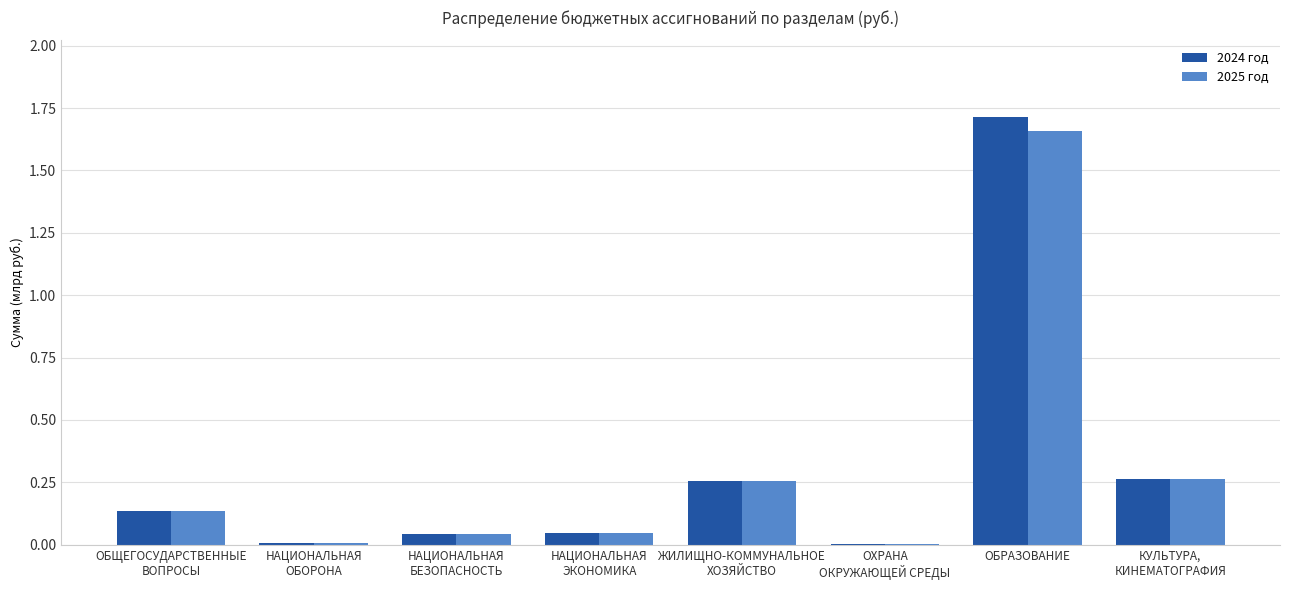

At which category is the sum across all series the highest?

ОБРАЗОВАНИЕ